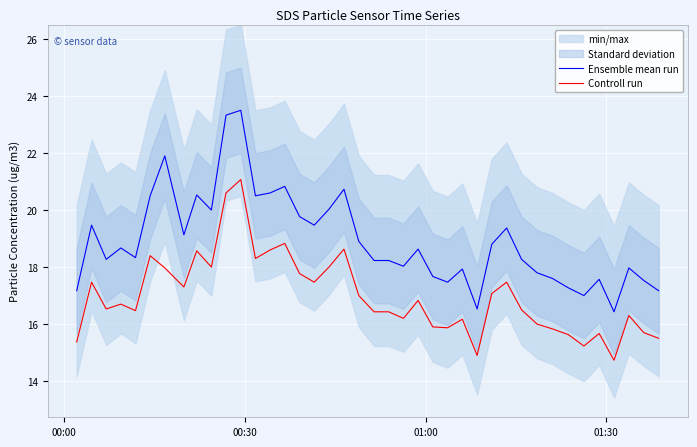

List the series in order of their overall mean, highest first.

Ensemble mean run, Controll run